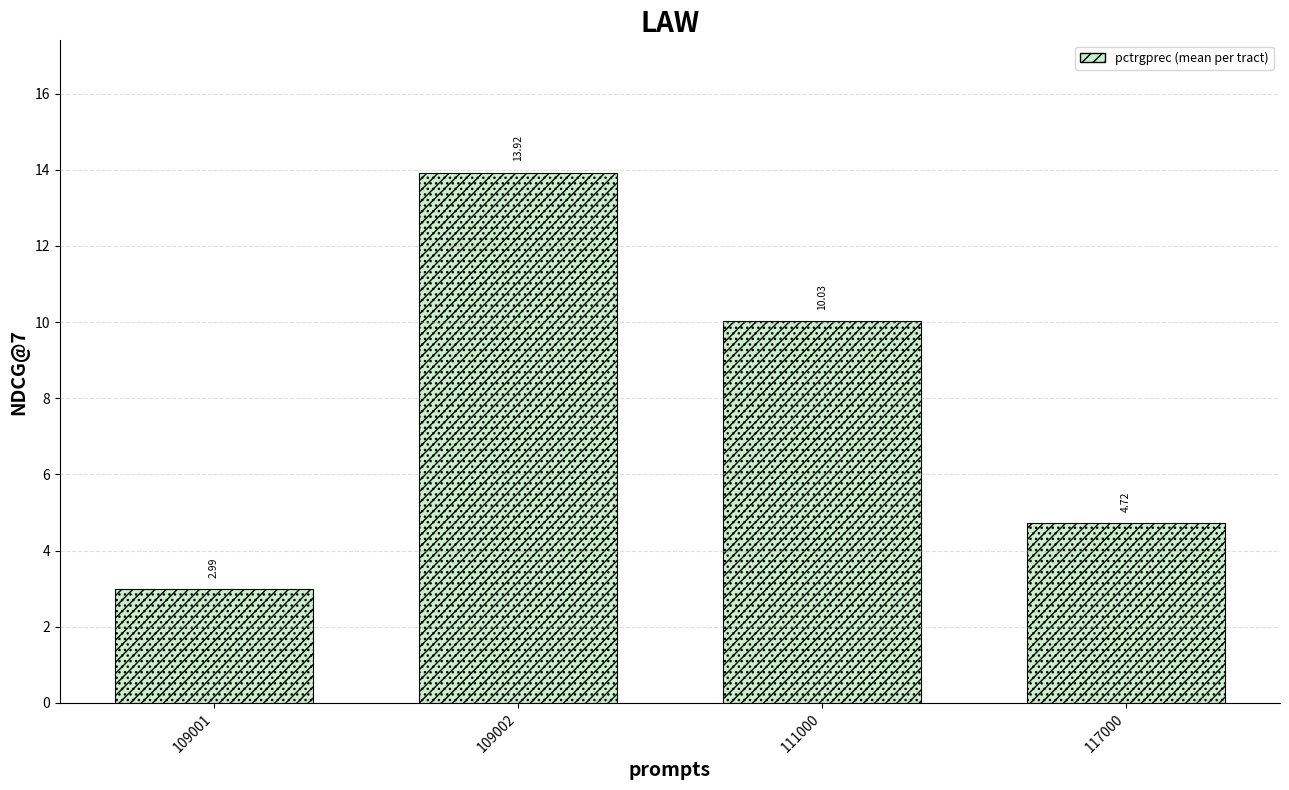

What is the sum of all values?

31.7